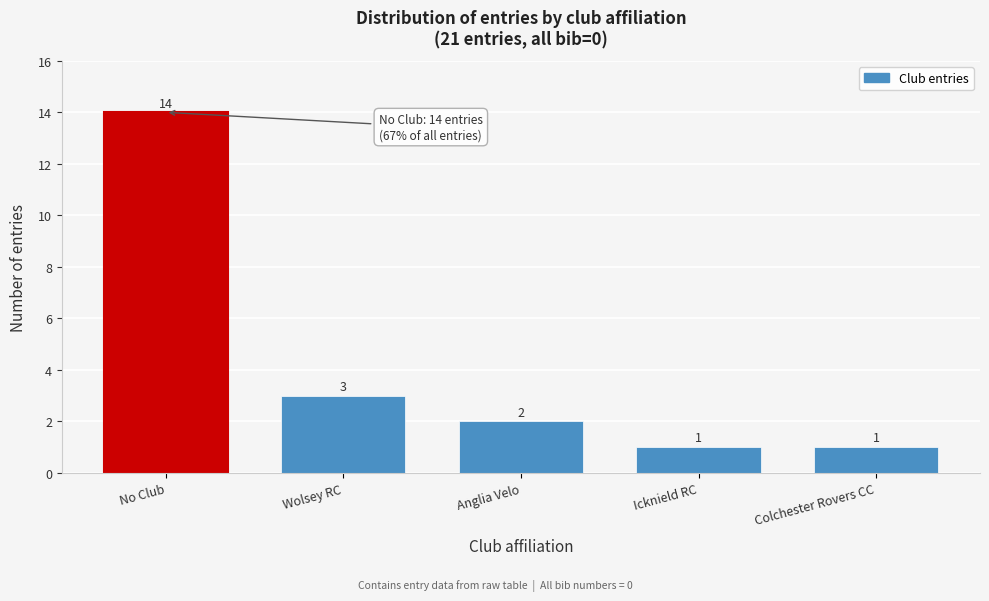

Reading left to right, what are all the values shown in this chart?

No Club=14	Wolsey RC=3	Anglia Velo=2	Icknield RC=1	Colchester Rovers CC=1